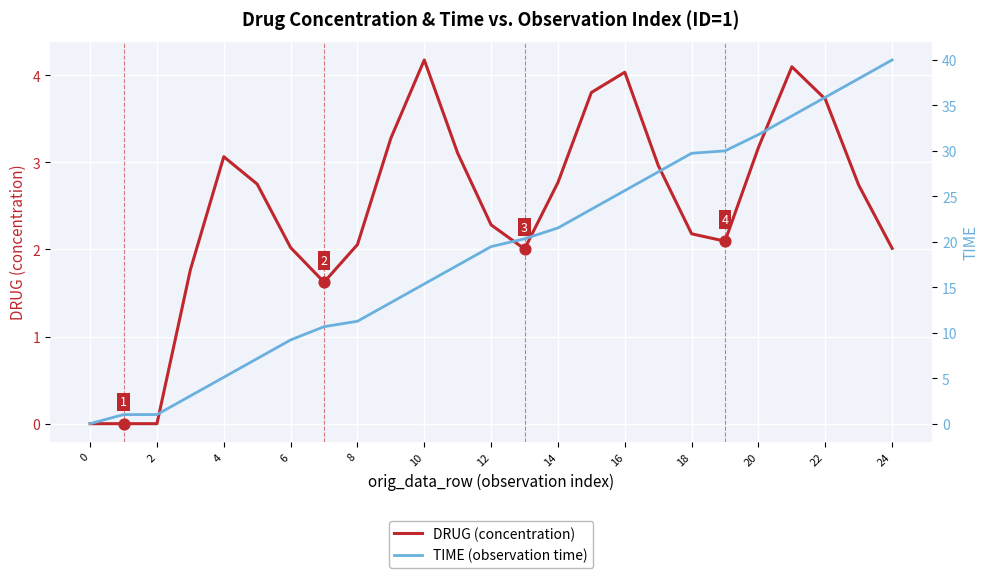

What is the total value across all series at 17?

30.7